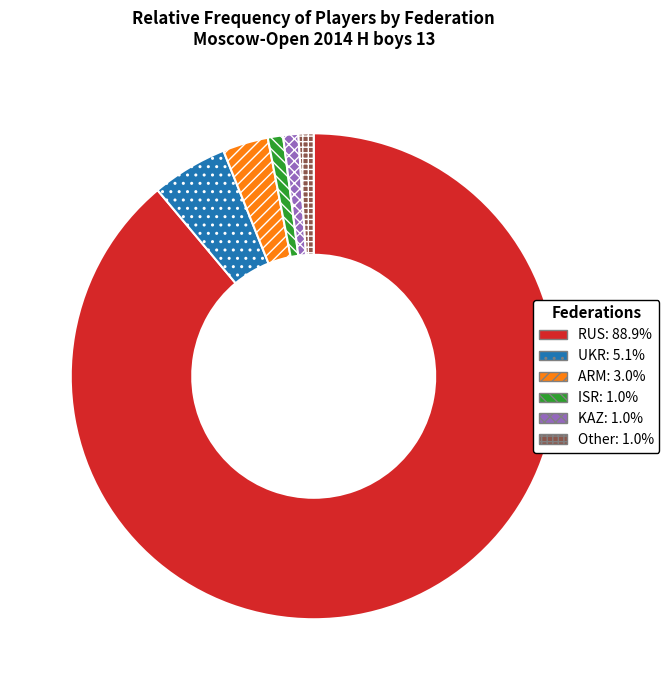

Is there a majority slice in this chart?

Yes